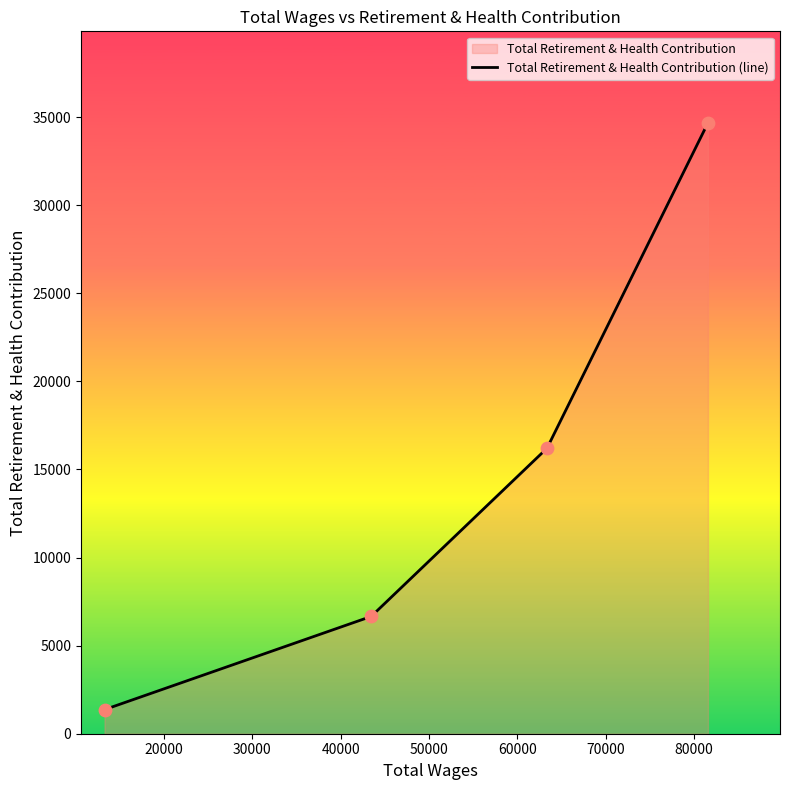

What is the maximum value shown in the chart?

34666